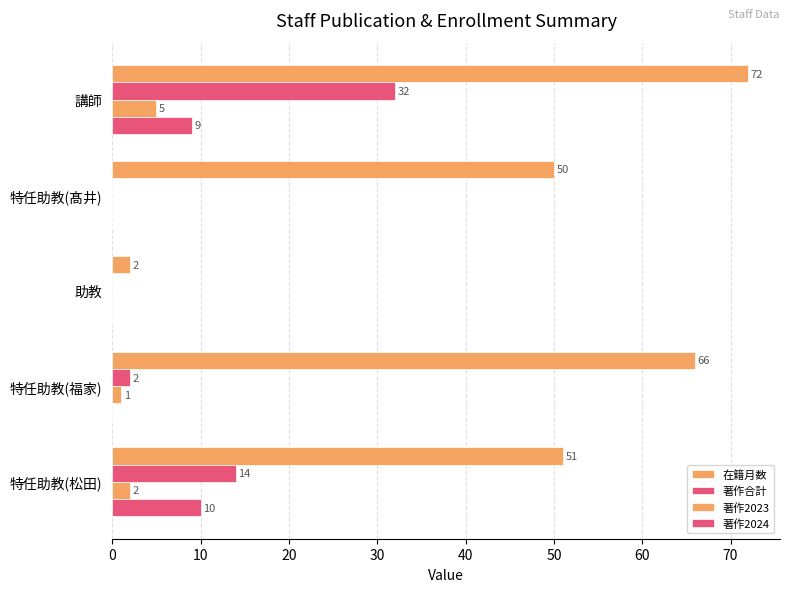

How many positive values does the 著作2024 series have?

2